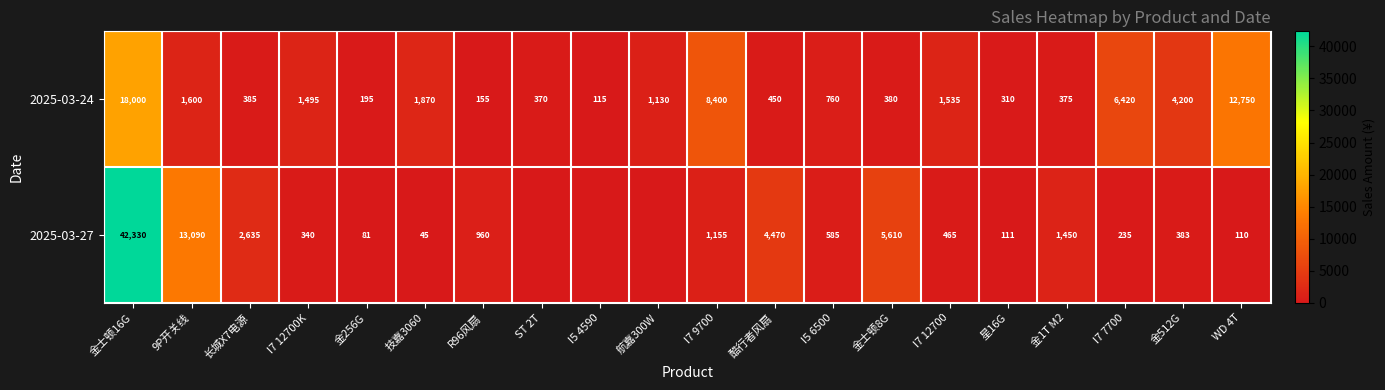

At which label is 2025-03-24 closest to 9057?

I7 9700